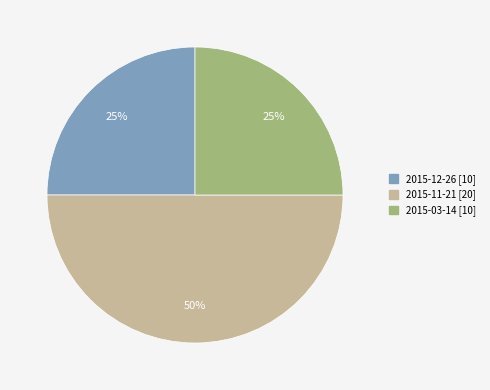

To the nearest percent, what is the difference between the largest and smallest slice percentages?

25%